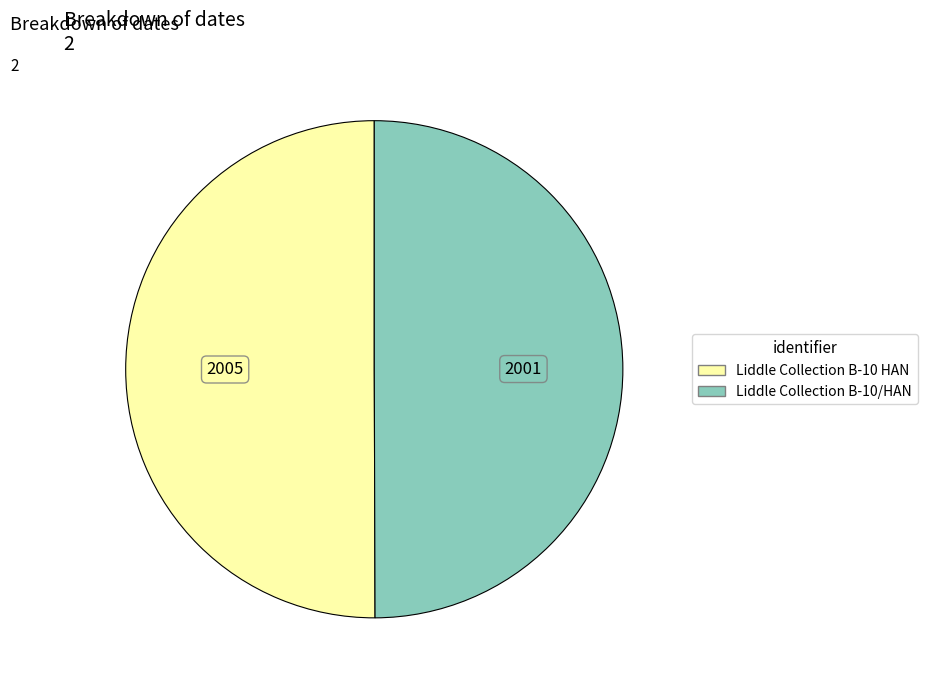

Count the number of slices in the pie.

2